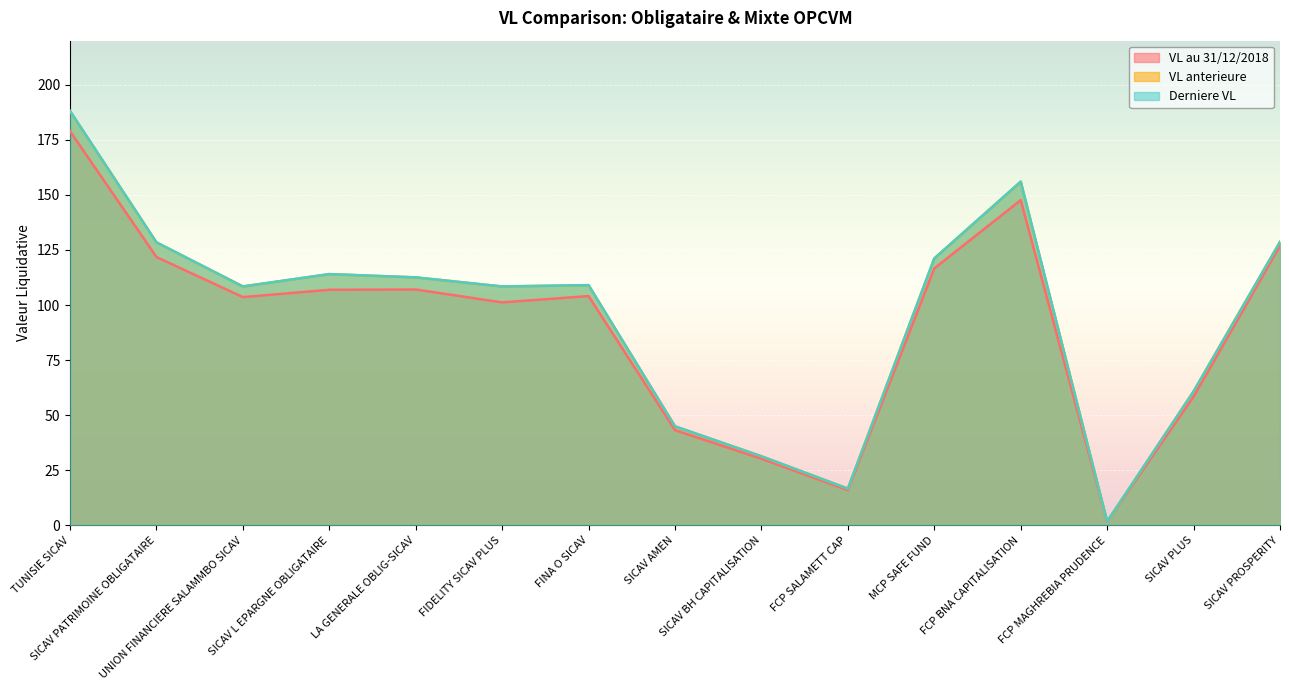

True or false: VL au 31/12/2018 and Derniere VL cross at least once.

False